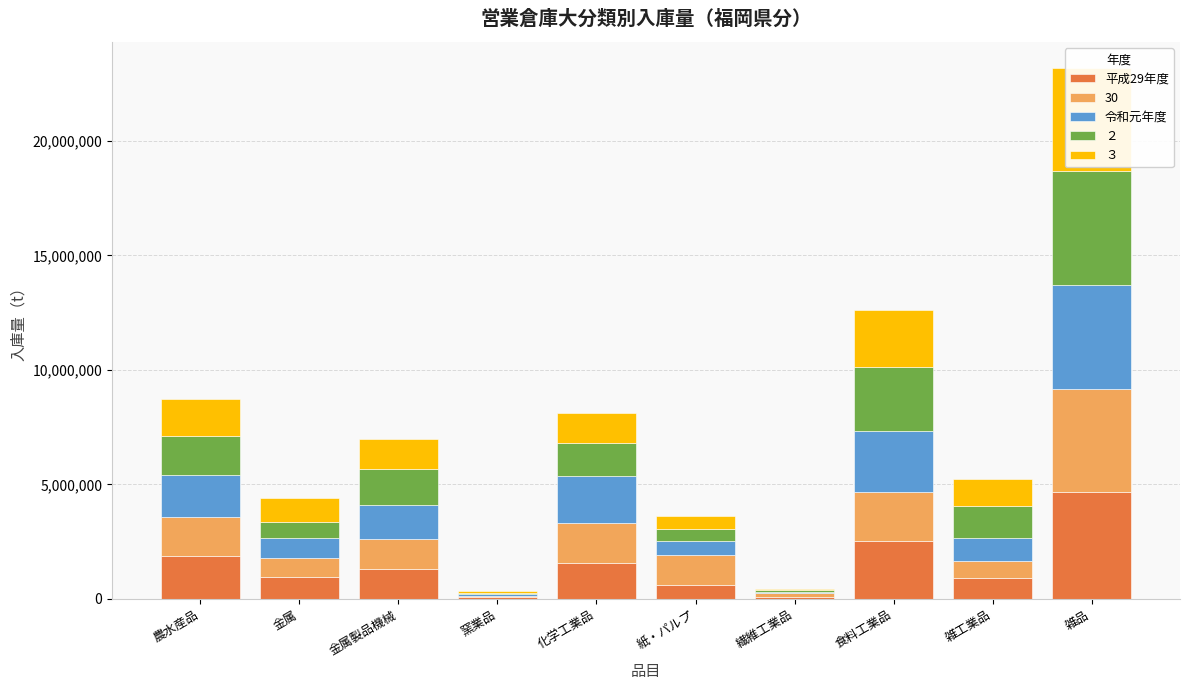

What is the label of the 4th bar from the right?

繊維工業品